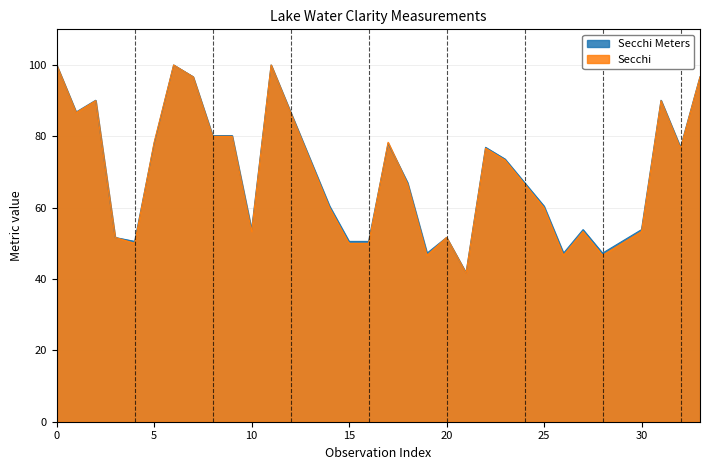

True or false: Secchi Meters has a value of 29.0 at 22.

False